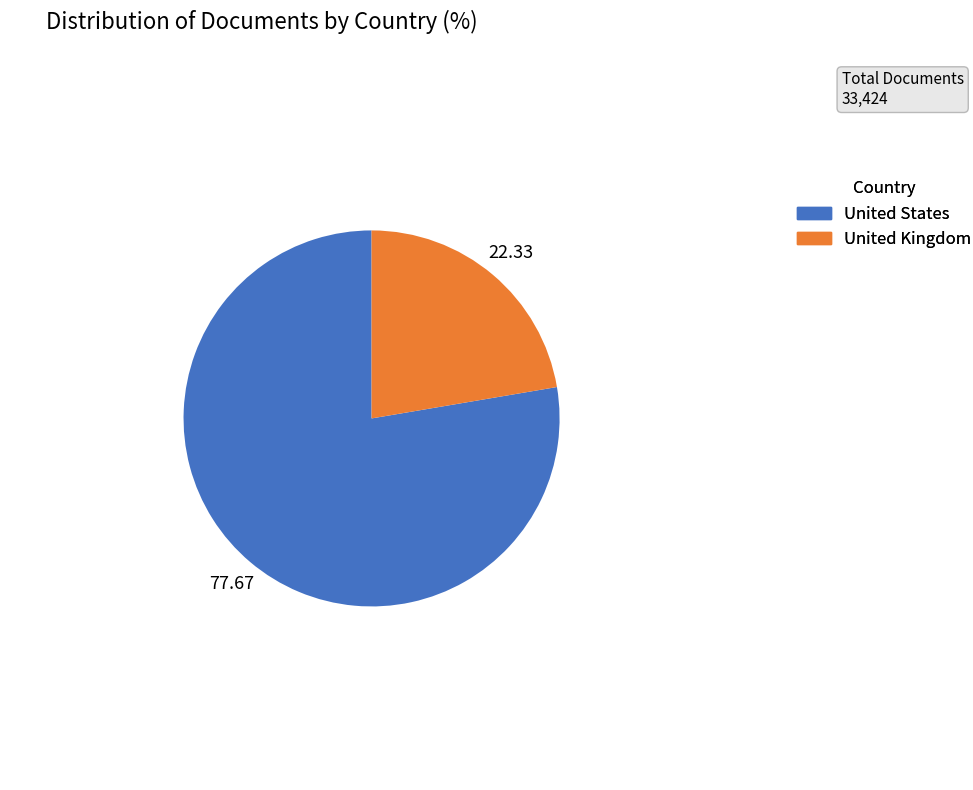

Is United Kingdom the majority of the pie?

No